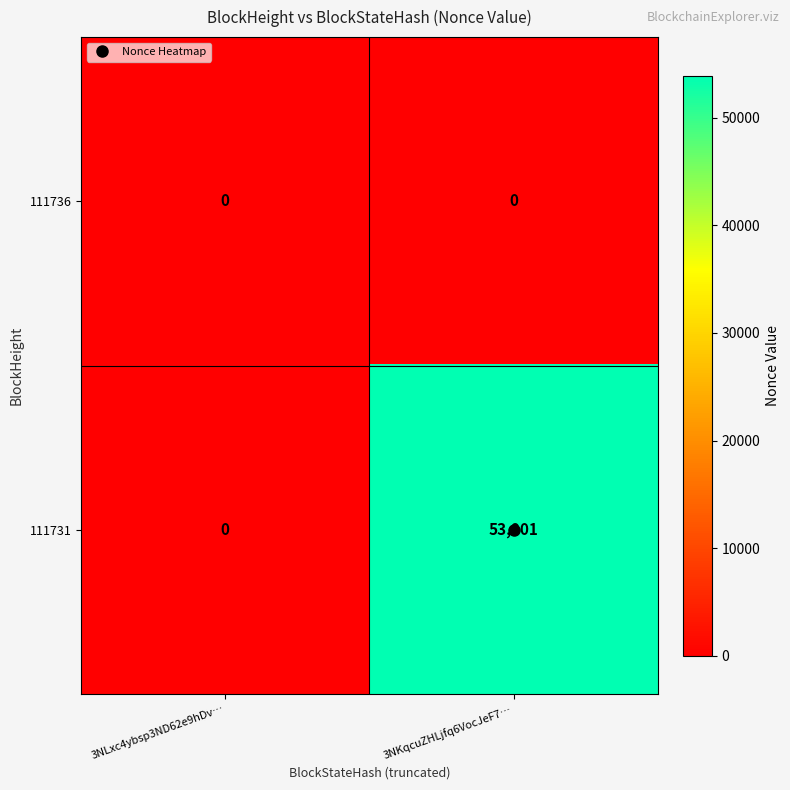

Count the number of categories in the chart.

2